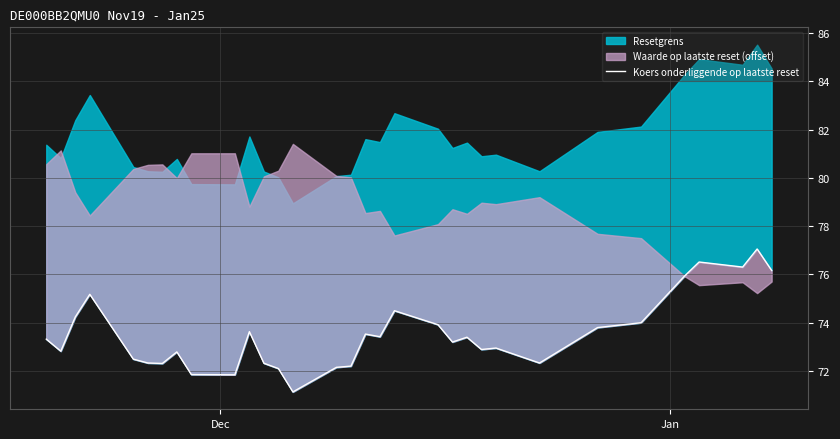

How many data points are less than 73?

15